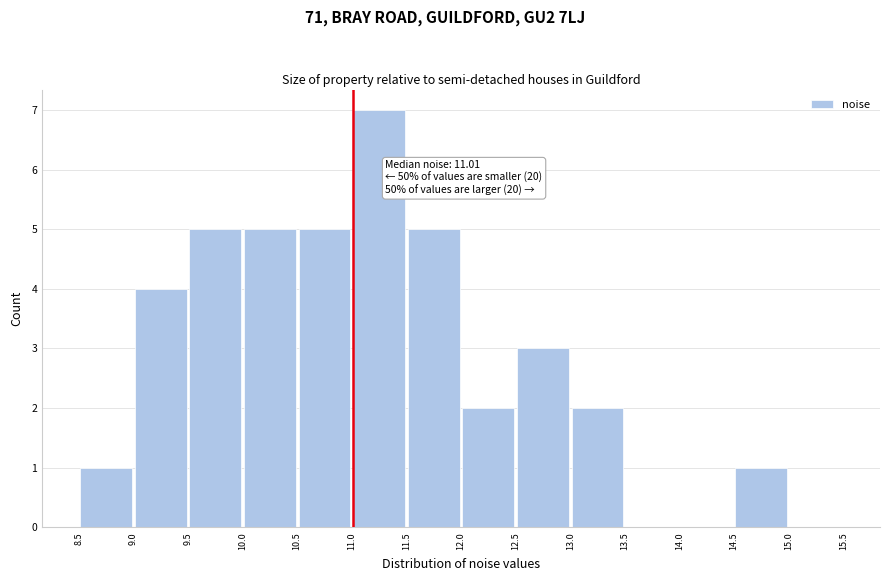

Over which range of the x-axis is the bar tallest?

11.0 to 11.5